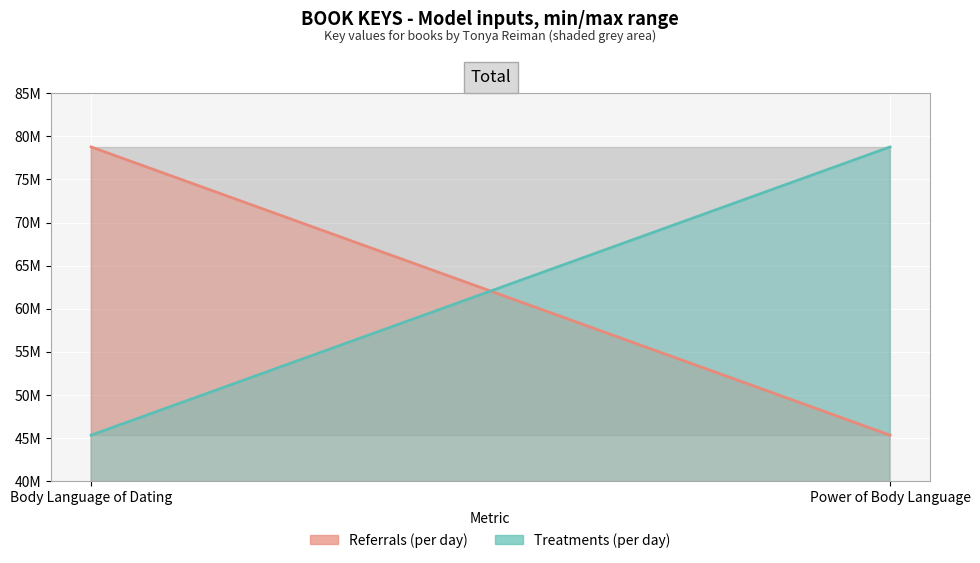

Rank the categories by Referrals (per day) value from highest to lowest.

Body Language of Dating, Power of Body Language